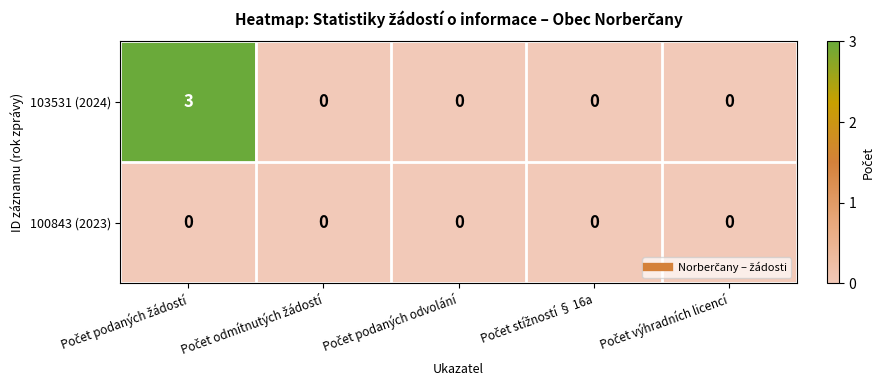

List the series in order of their overall mean, lowest first.

100843 (2023), 103531 (2024)